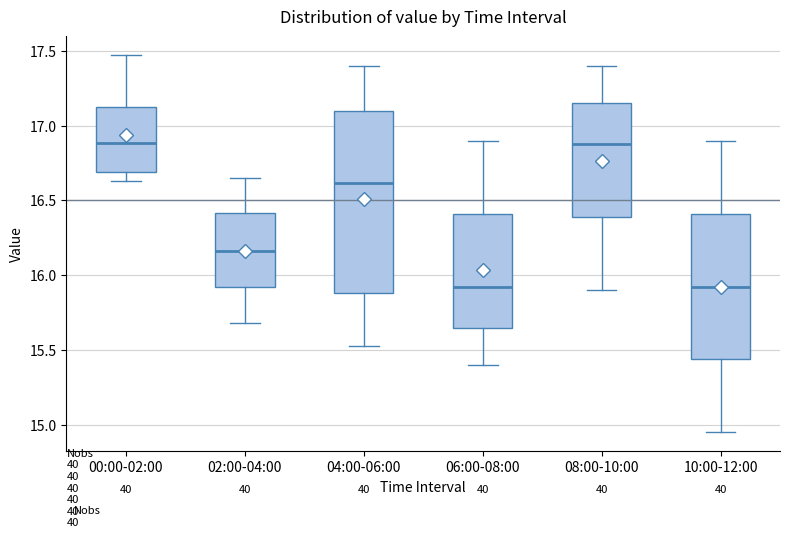

Where does the lower whisker of the box for 10:00-12:00 end on the y-axis? The values are not printed on the chart, so give them approximately, as read against the axis.

14.95